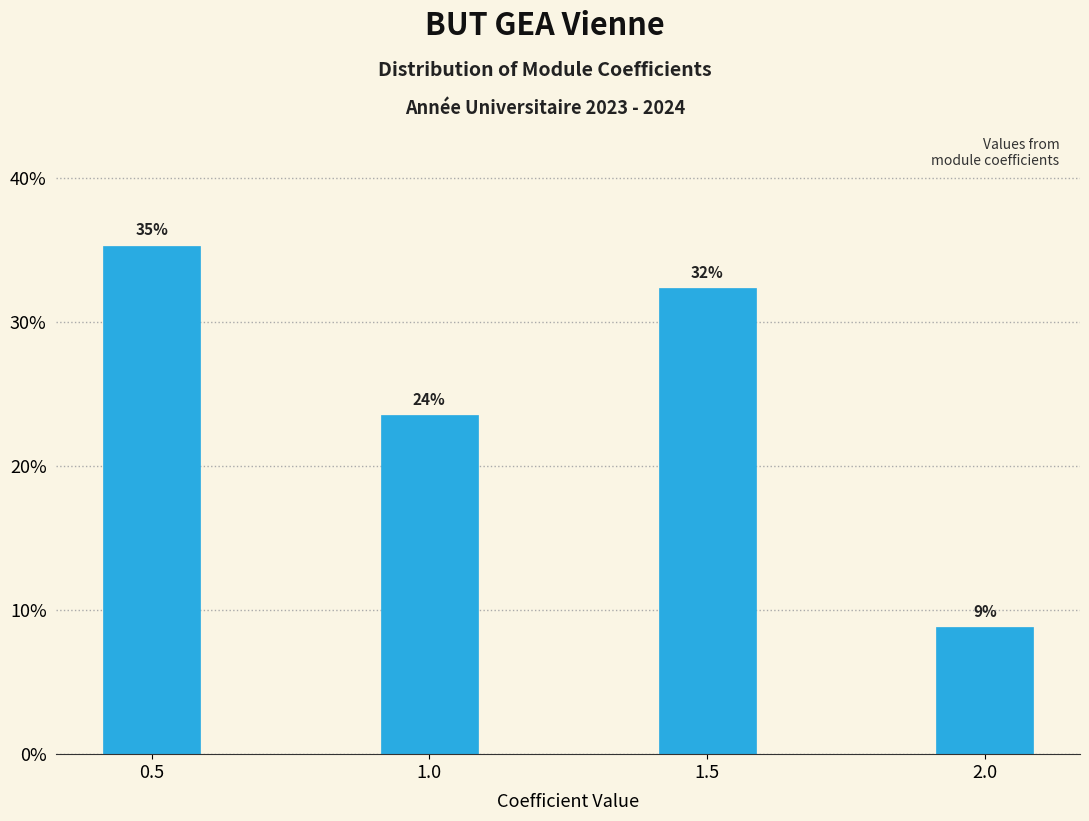

Does the chart contain any negative values?

No